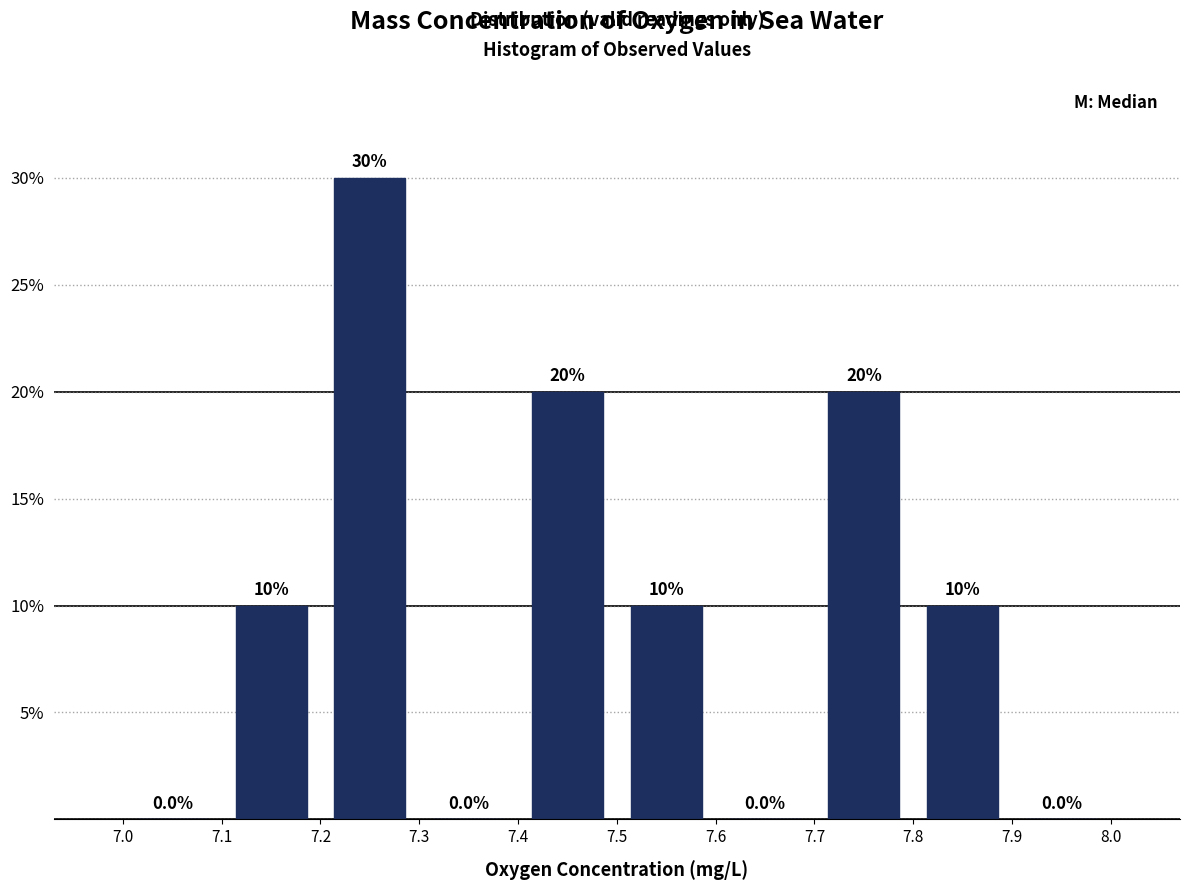

Reading left to right, transcribe this chart: for each bar, give the range it covers on the x-axis and its height.

7.0 to 7.1: 0.0
7.1 to 7.2: 10.0
7.2 to 7.3: 30.0
7.3 to 7.4: 0.0
7.4 to 7.5: 20.0
7.5 to 7.6: 10.0
7.6 to 7.7: 0.0
7.7 to 7.8: 20.0
7.8 to 7.9: 10.0
7.9 to 8.0: 0.0